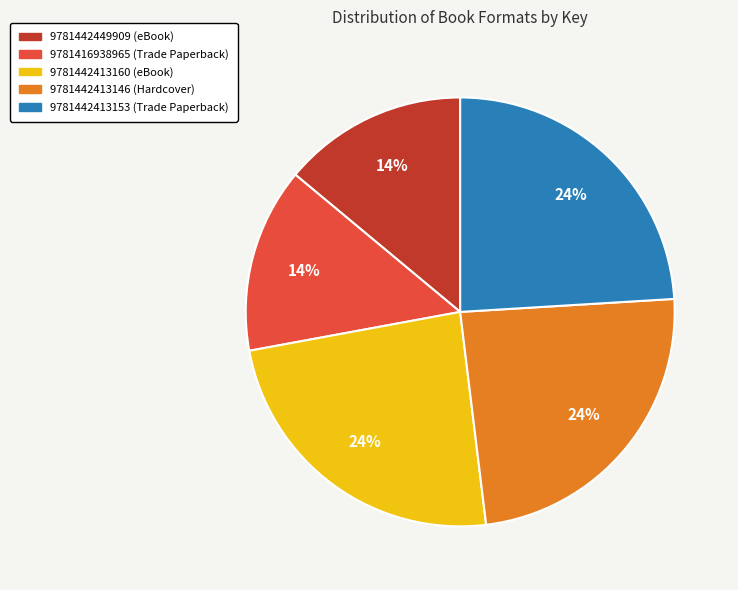

Between 9781442413153 and 9781416938965, which is larger?

9781442413153